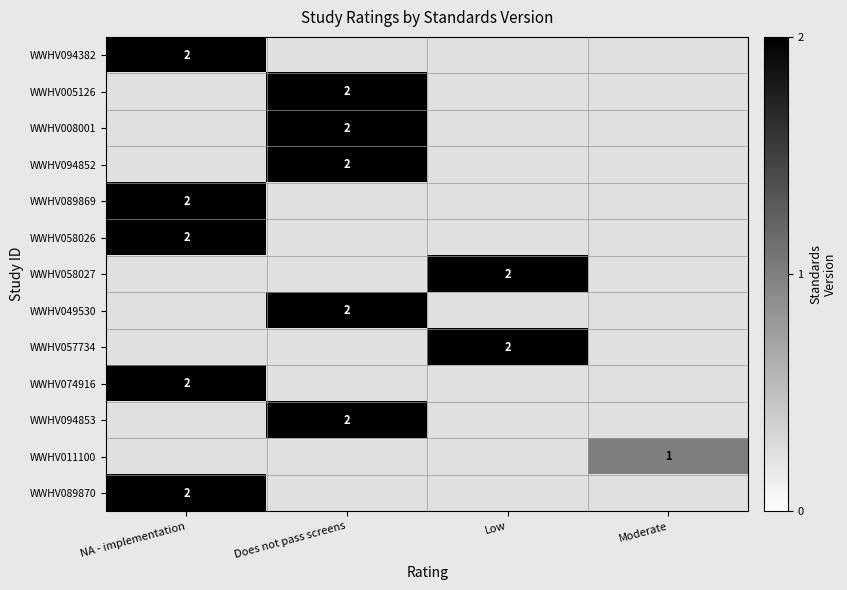

The WWHV005126 series shows 1.3 at Does not pass screens. True or false?

False